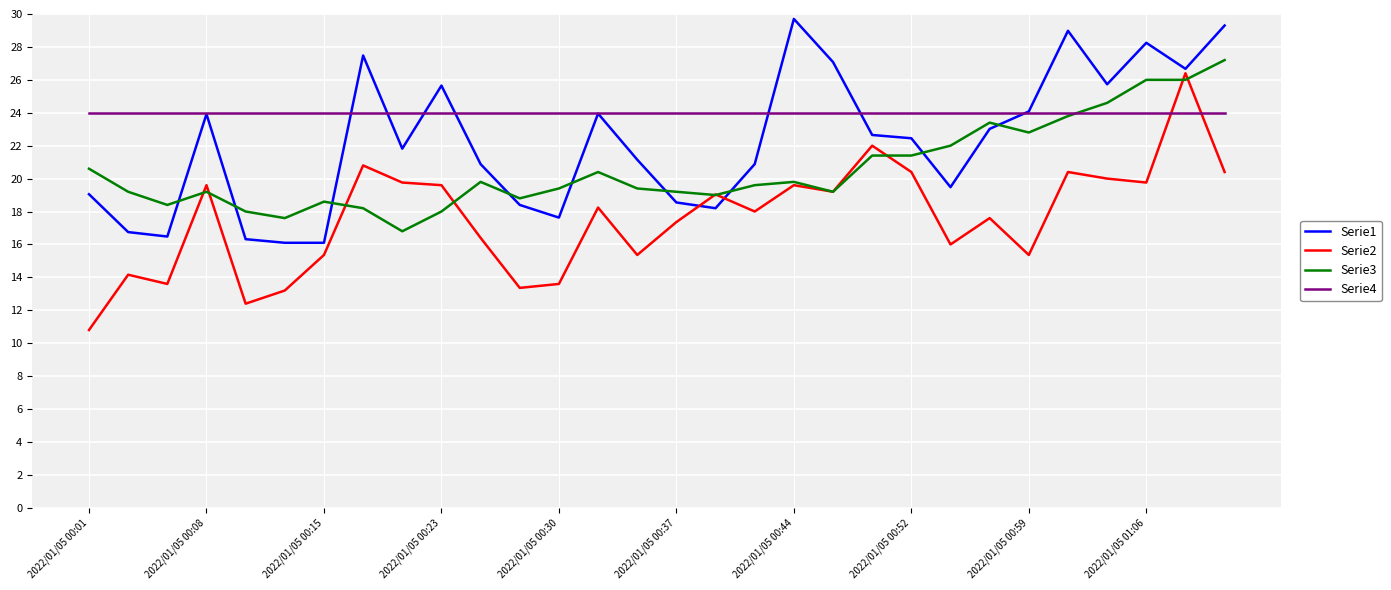

Which series has the largest total across all categories?

Serie4